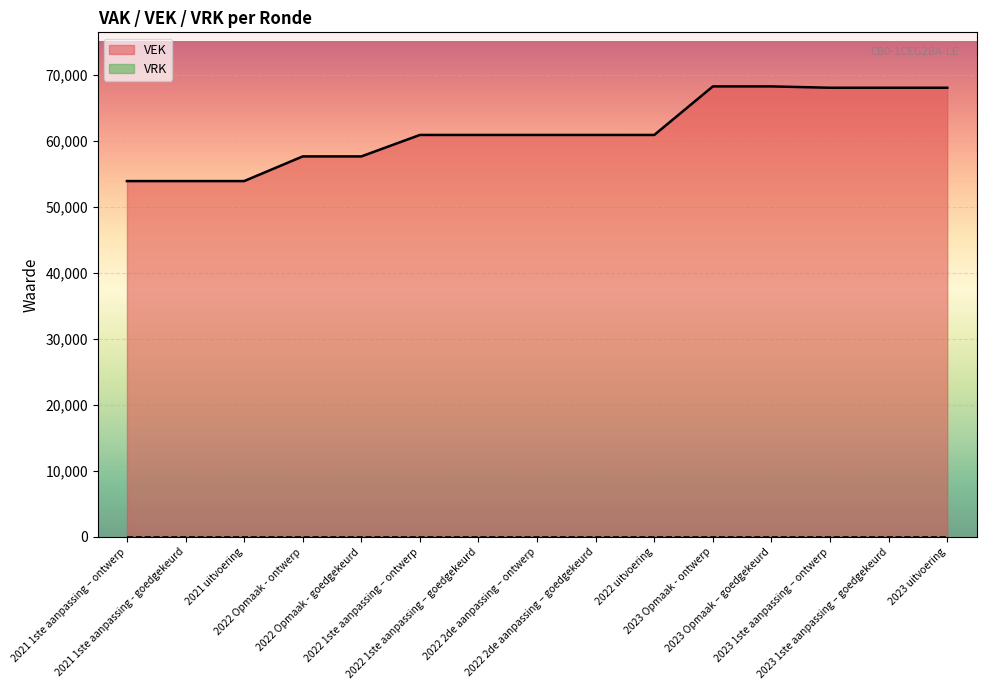

Between 2023 1ste aanpassing – goedgekeurd and 2022 Opmaak - goedgekeurd, which is larger?

2023 1ste aanpassing – goedgekeurd